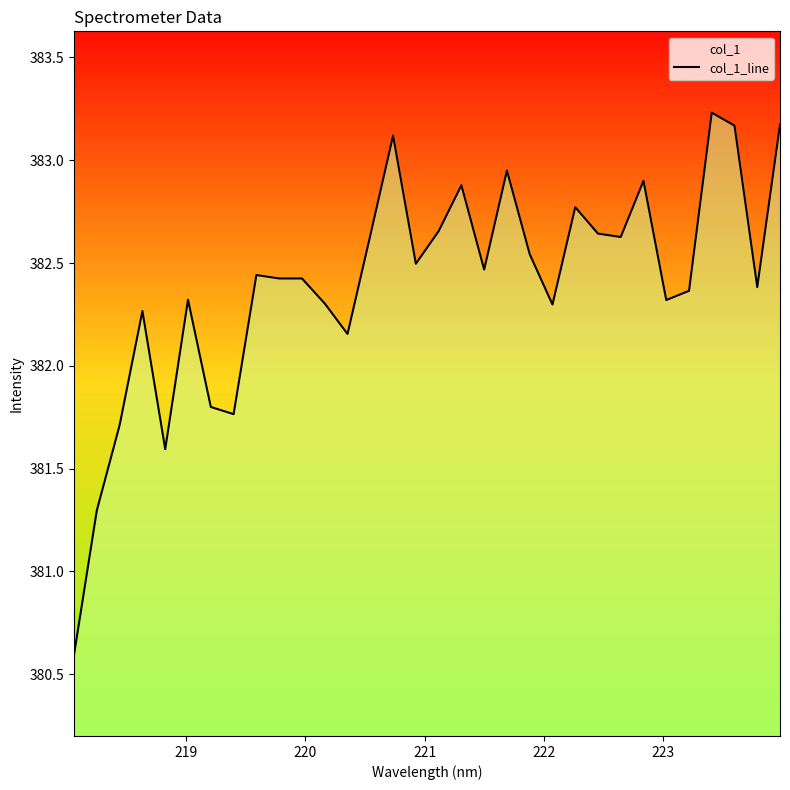

What is the minimum value shown in the chart?

380.6